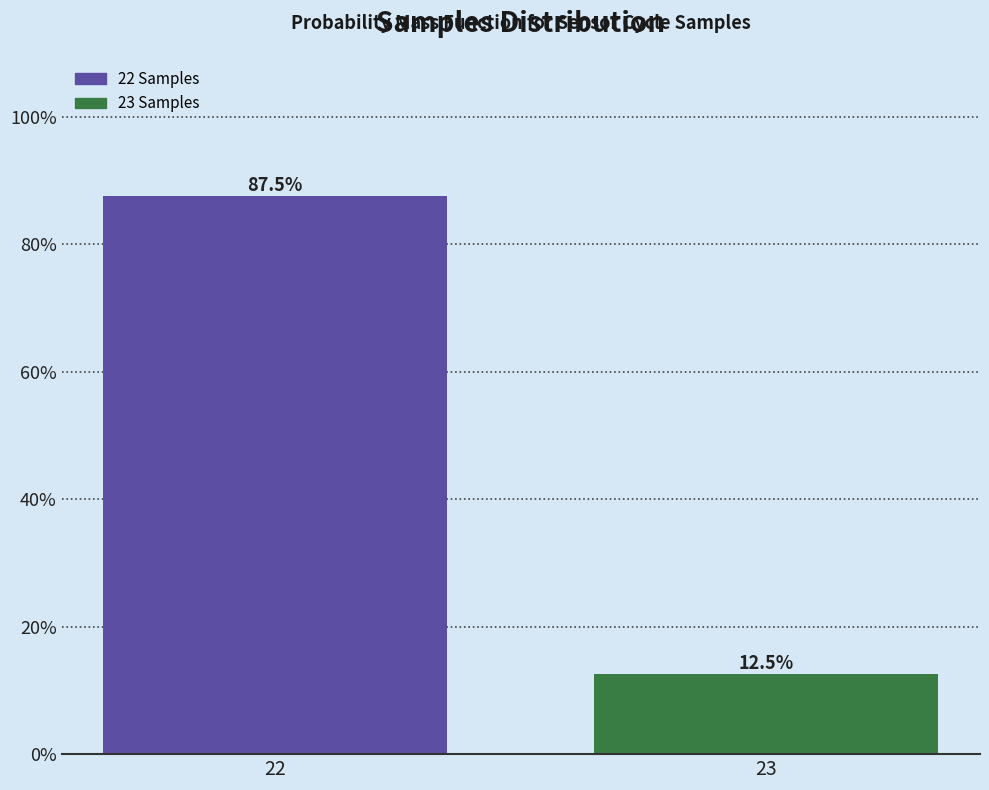

Reading left to right, what are all the values shown in this chart?

87.5	12.5